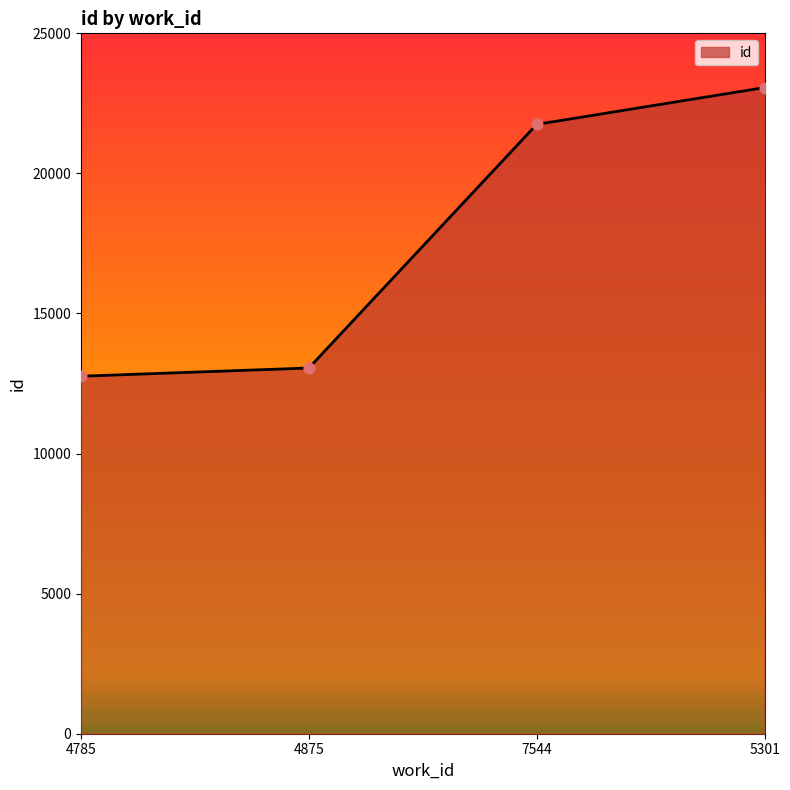

What is the change in value from 4875 to 7544?

+8696